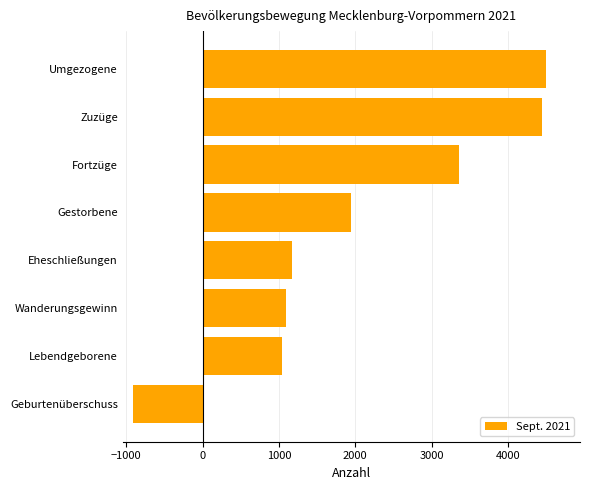

How many categories are shown in the chart?

8